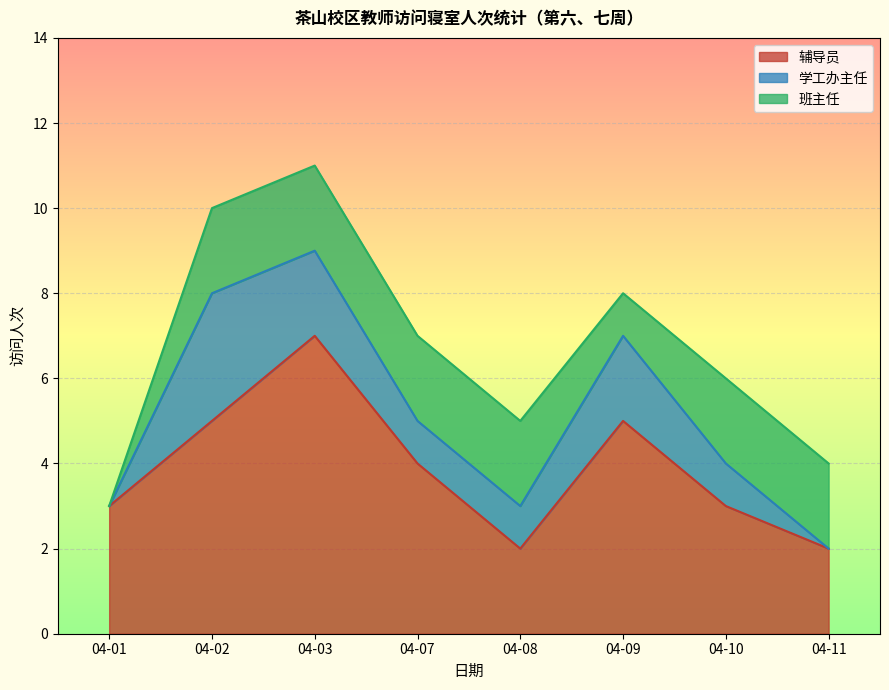

True or false: 辅导员 and 班主任 intersect in this chart.

False